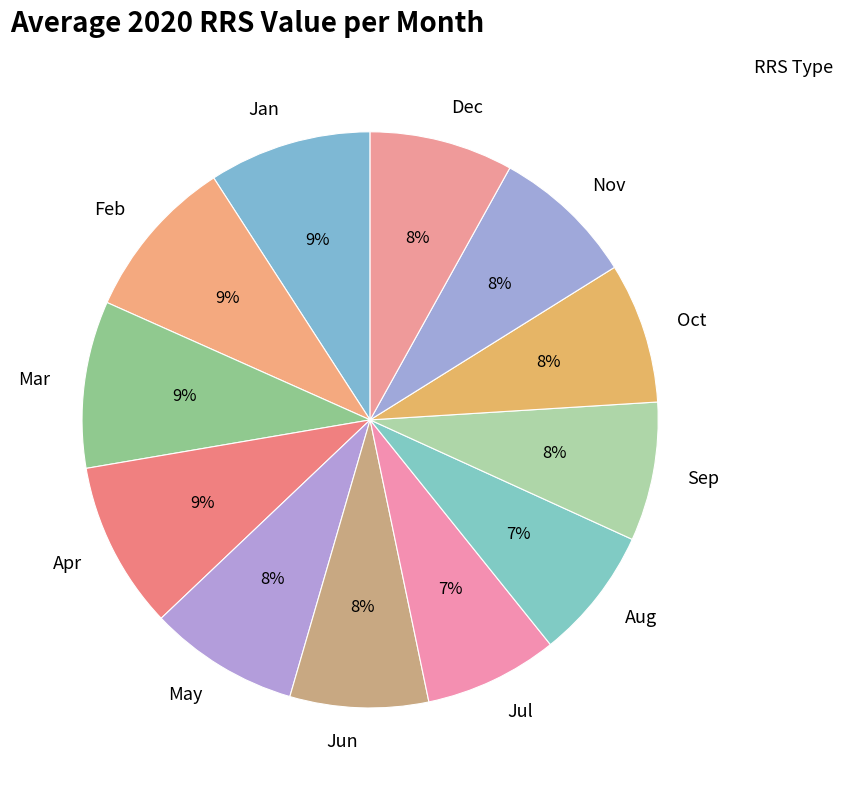

Count the number of slices in the pie.

12